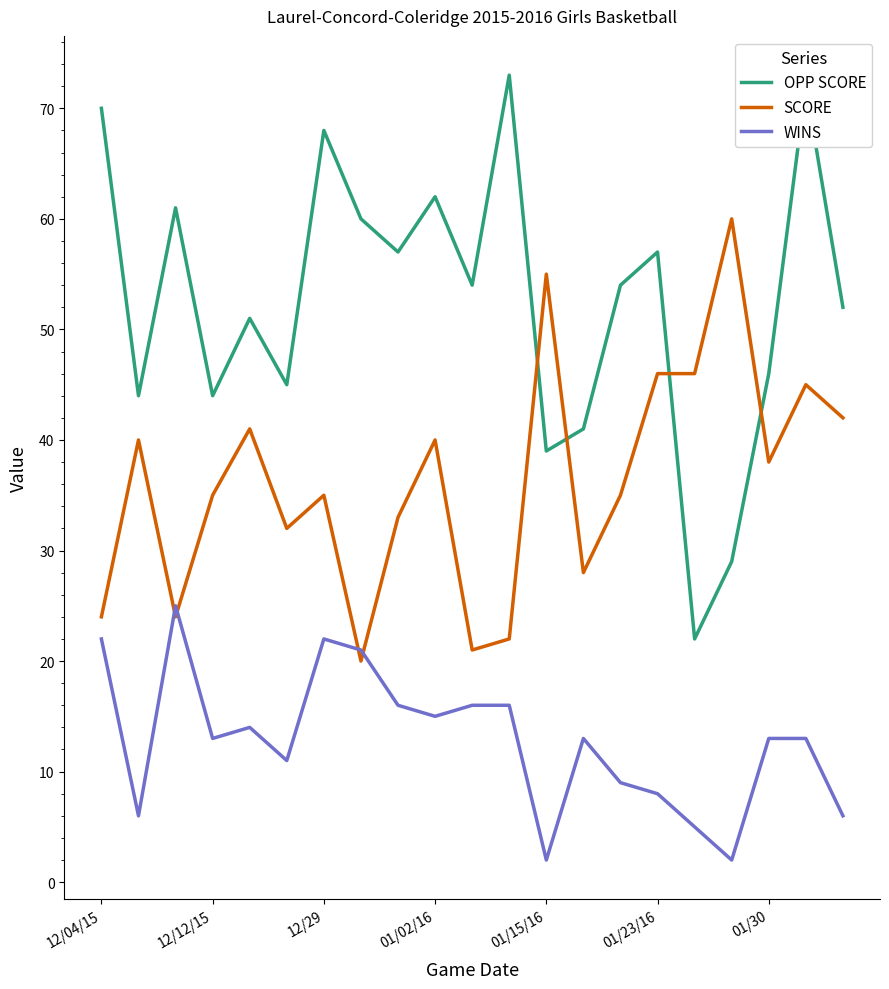

What is the greatest value displayed?

73